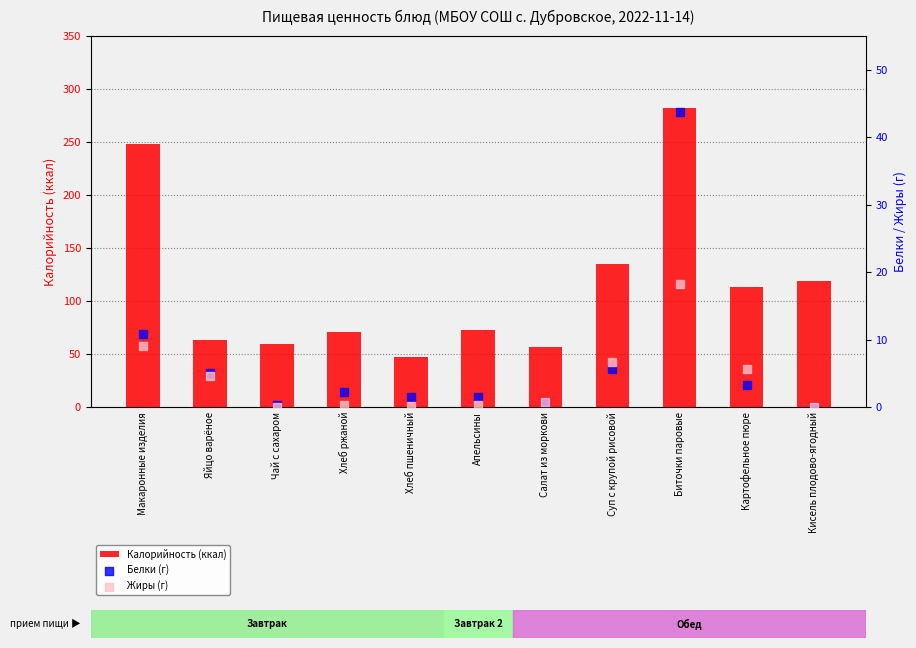

What is the total value across all series at Салат из моркови?

58.5